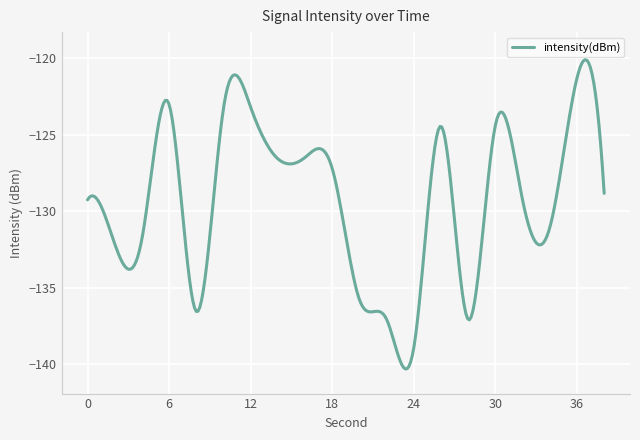

What is the difference between the maximum and minimum values?

20.2